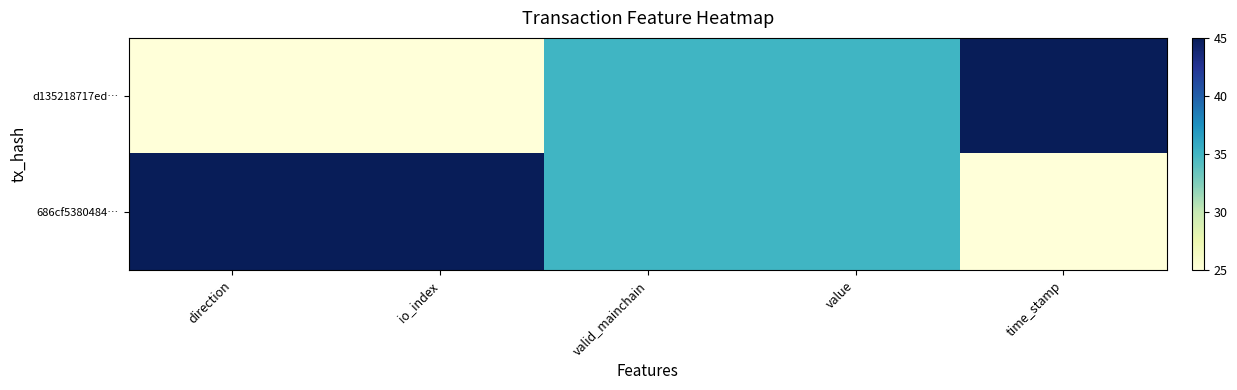

At how many categories does at least one series exceed 38?

3